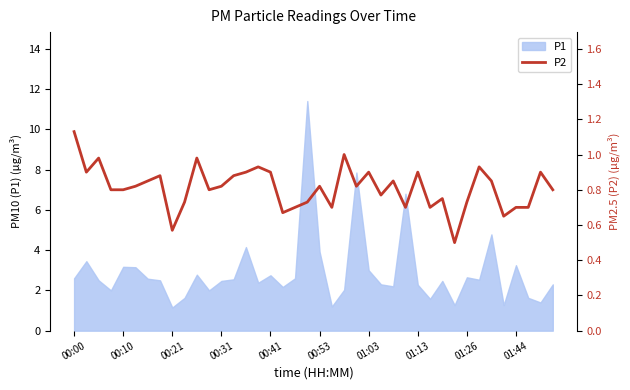

What is the highest value of the P1 series?

11.4